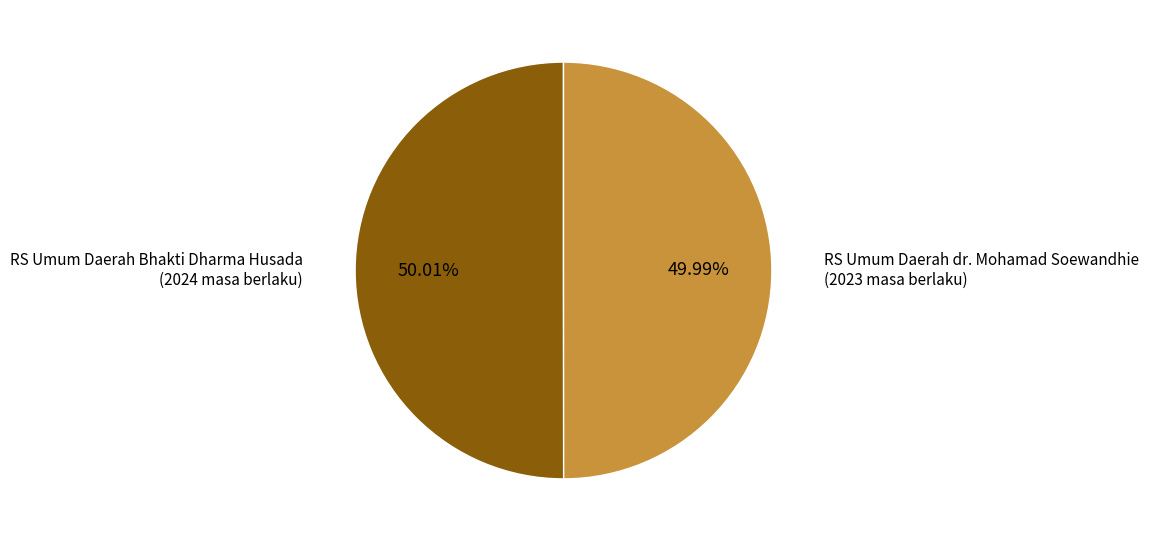

Is there a majority slice in this chart?

Yes